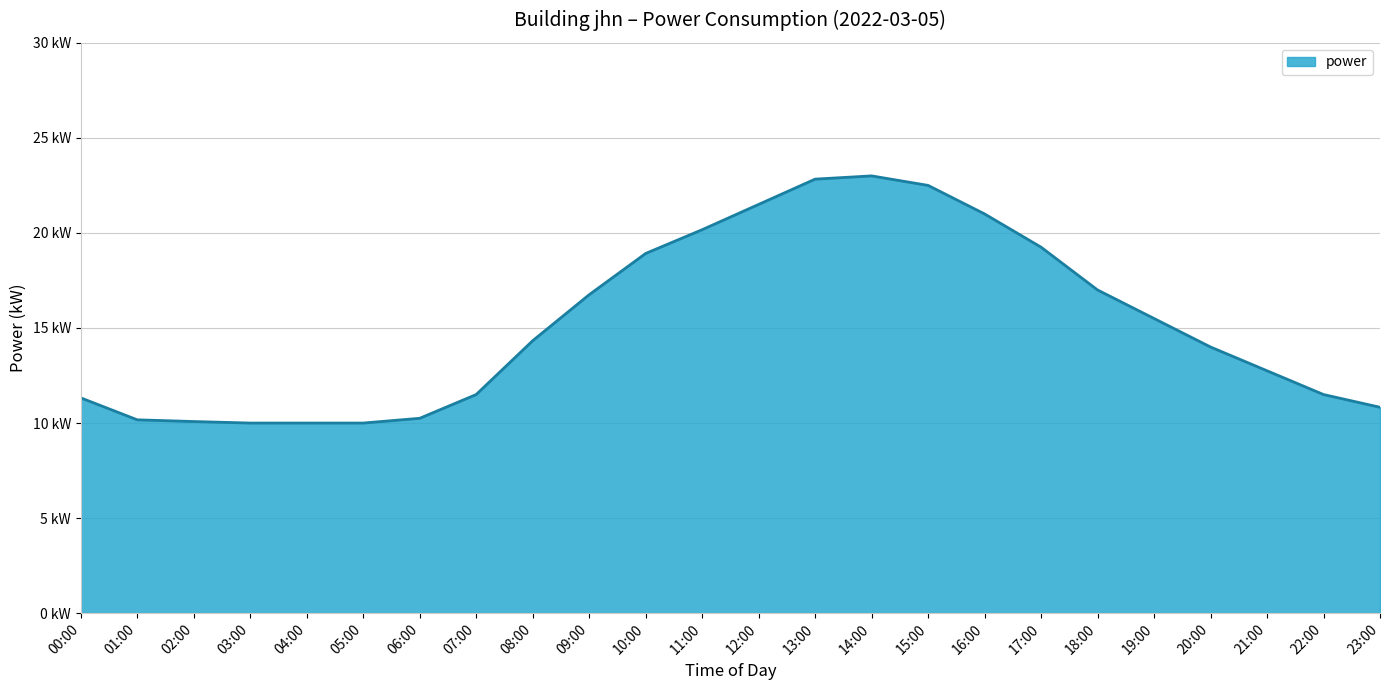

What is the label of the 20th point from the left?

19:00